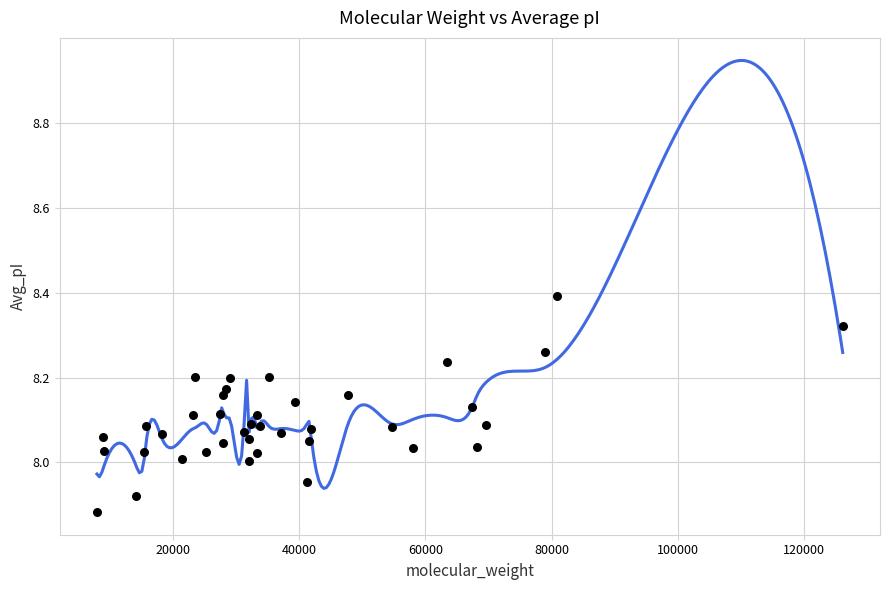

What is the range of X values (max minus min)?

118223.9